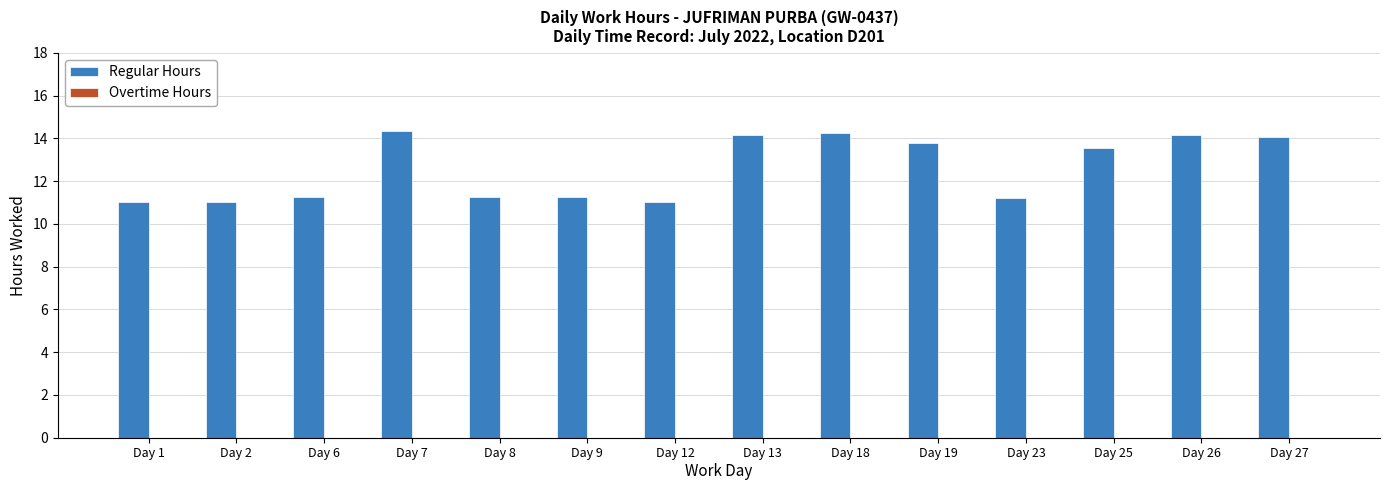

What is the change in value from Day 9 to Day 27?

+2.8